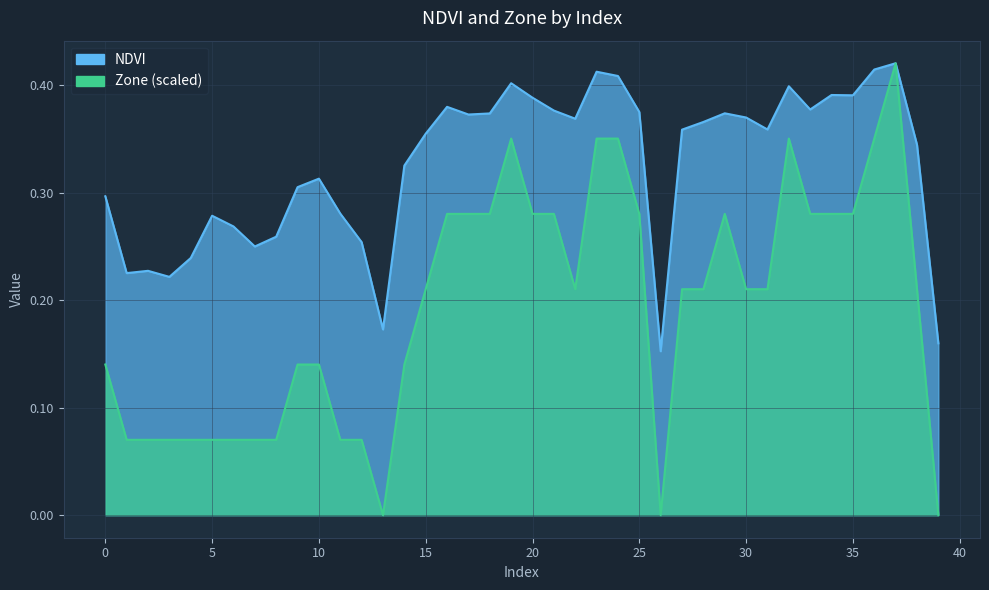

True or false: NDVI has more than 1 interior local peaks.

True